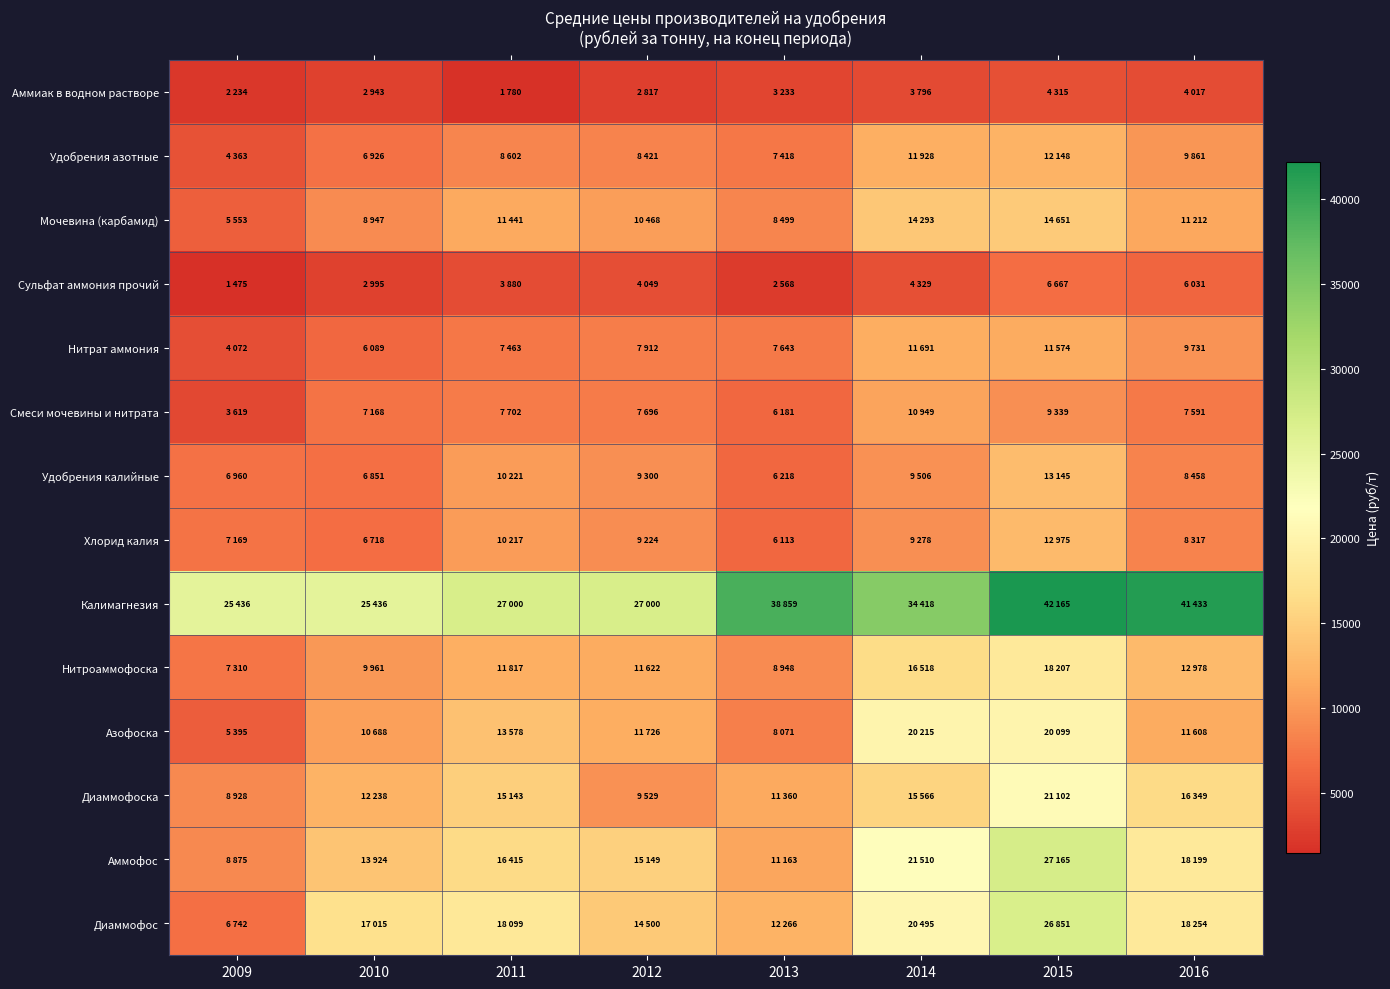

At which category does the chart reach its minimum across all series?

2009